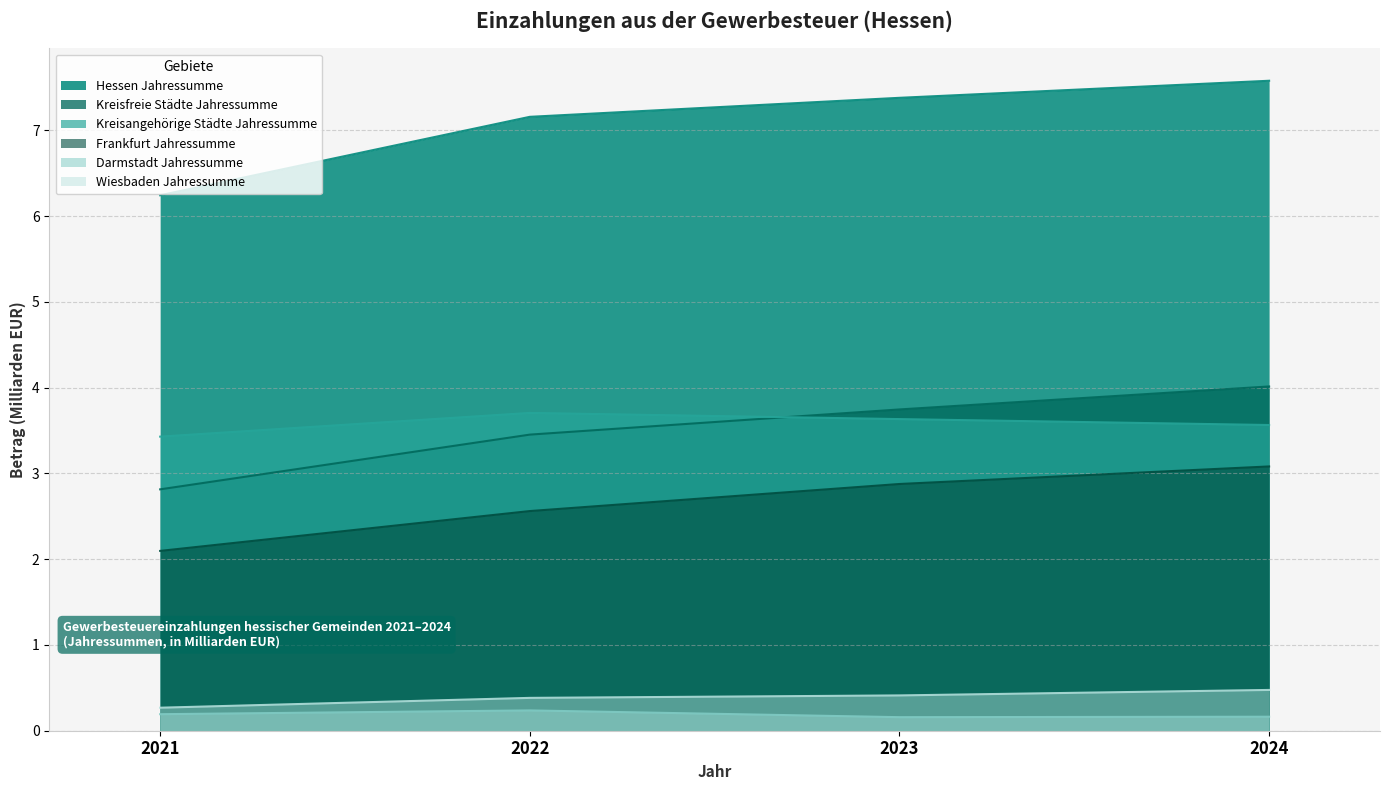

List the labels in order of Wiesbaden Jahressumme value, smallest first.

2021, 2022, 2023, 2024